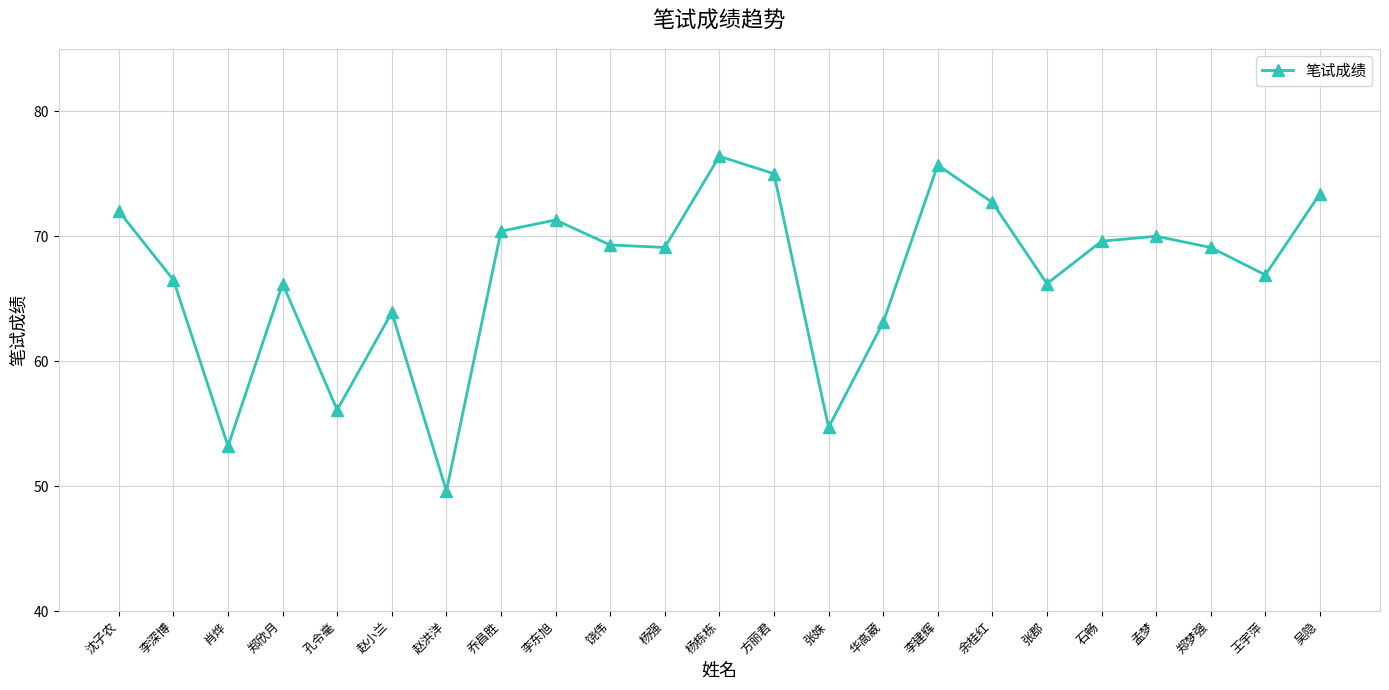

What is the minimum value shown in the chart?

49.6